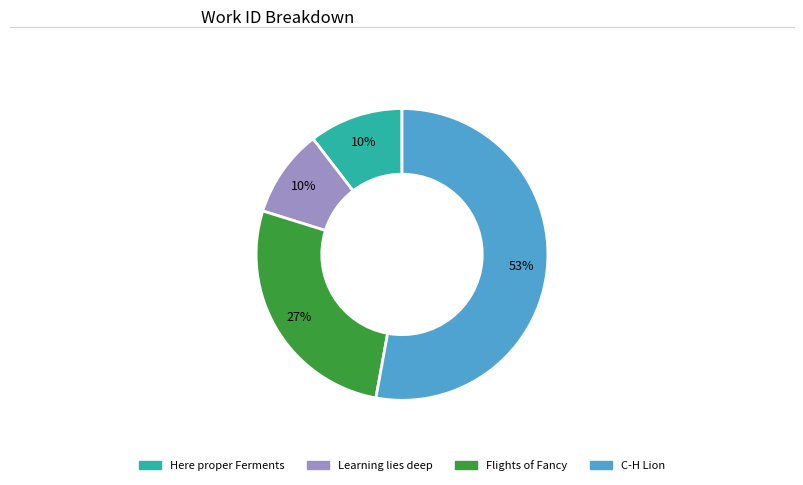

To the nearest percent, what is the difference between the largest and smallest slice percentages?

43%